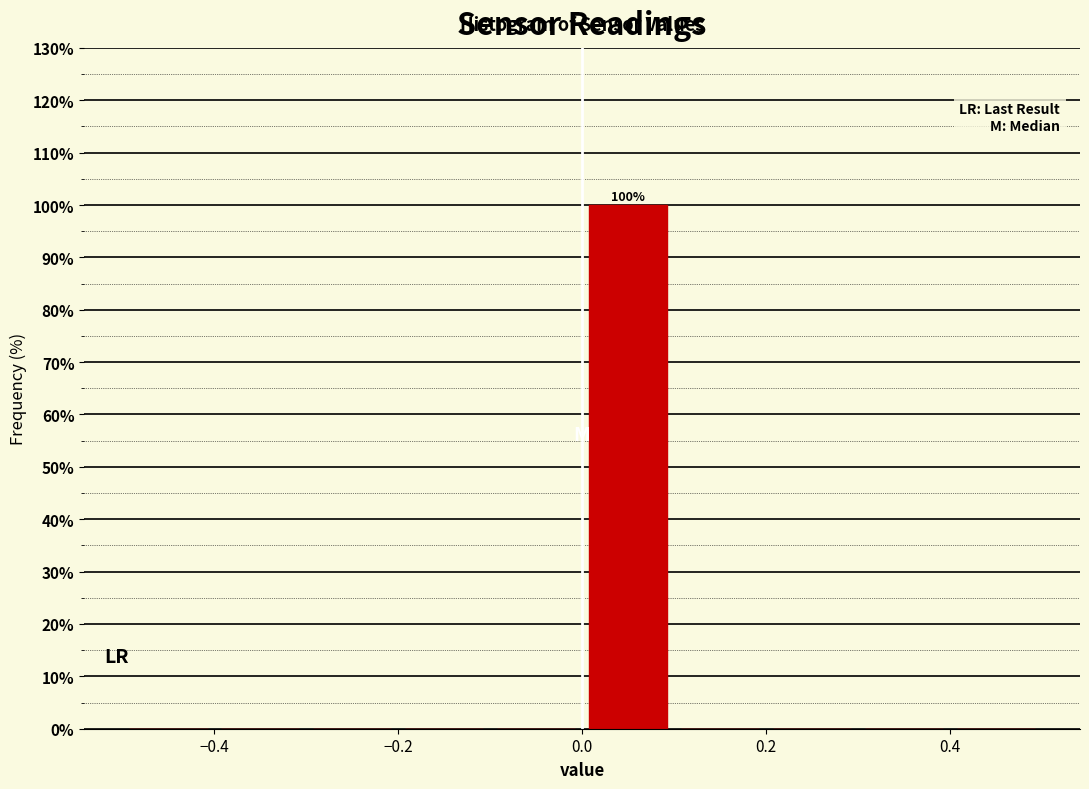

Which range on the x-axis has the tallest bar?

0.0 to 0.1